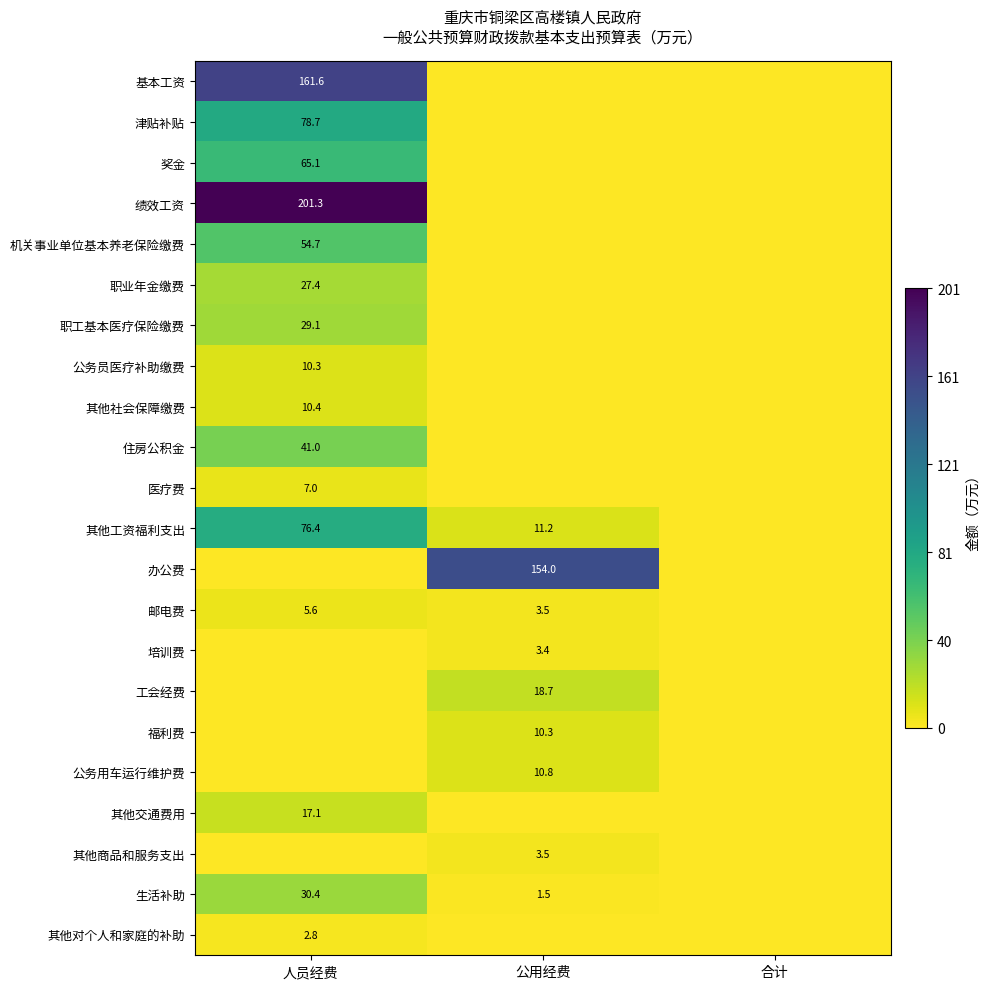

The 培训费 series shows 3.4 at 公用经费. True or false?

True